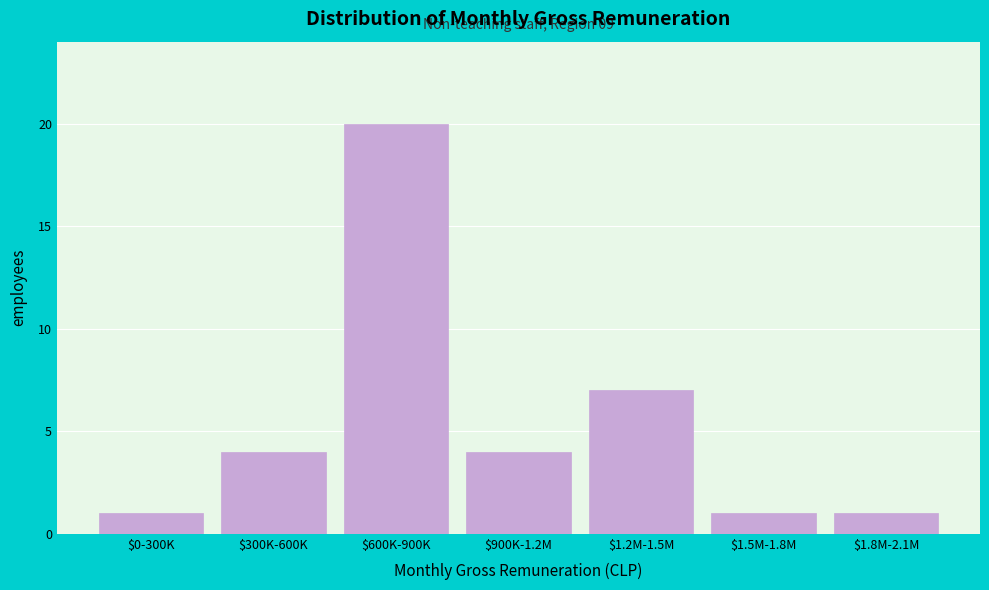

Reading left to right, transcribe all the data shown in this chart.

1	4	20	4	7	1	1